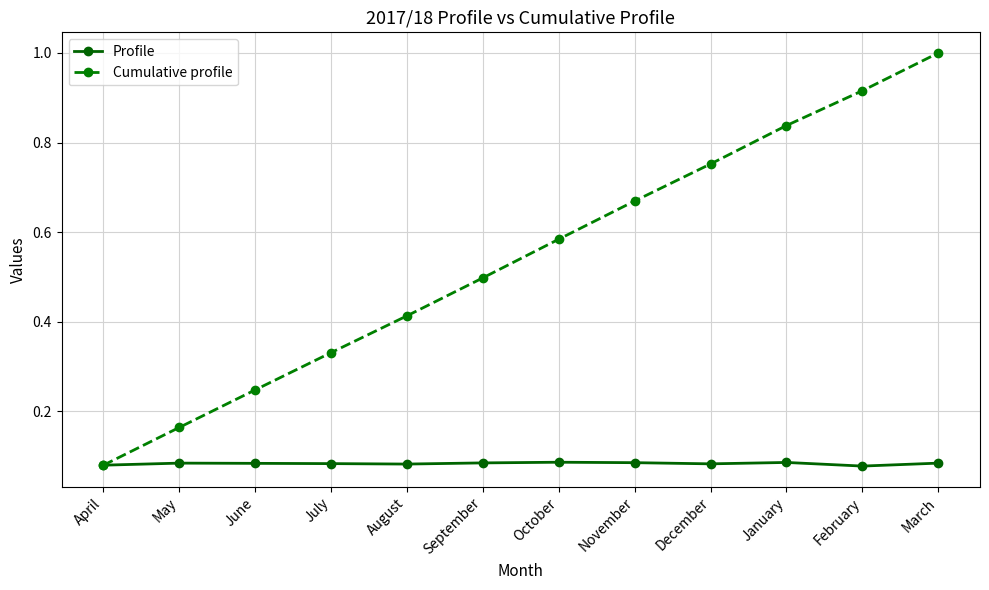

What are all the series names shown in the legend?

Profile, Cumulative profile